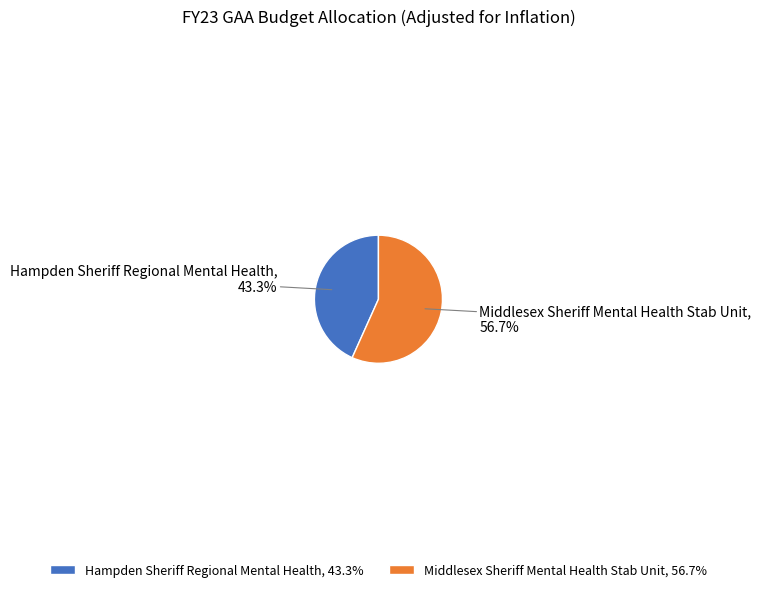

How much of the chart is everything except Middlesex Sheriff Mental Health Stab Unit?

43.3%